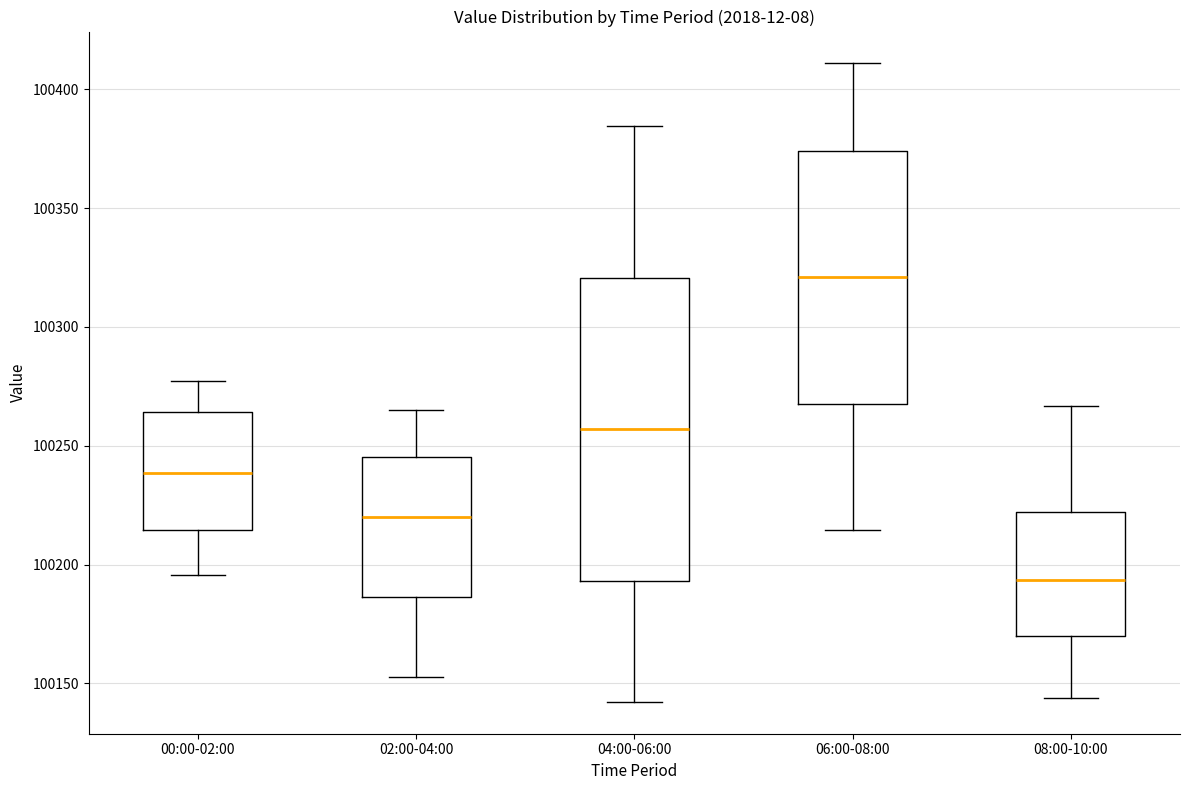

Which box has the highest median line?

06:00-08:00